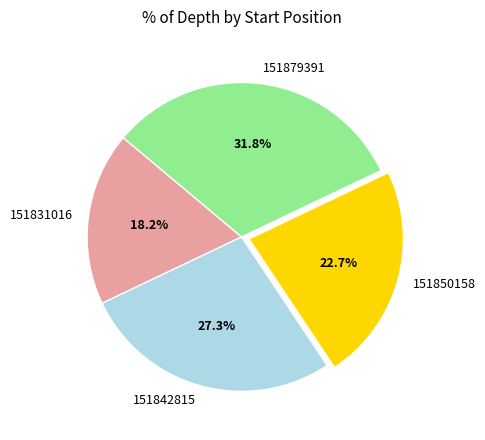

Is it true that 151879391 is 32% of the pie?

True